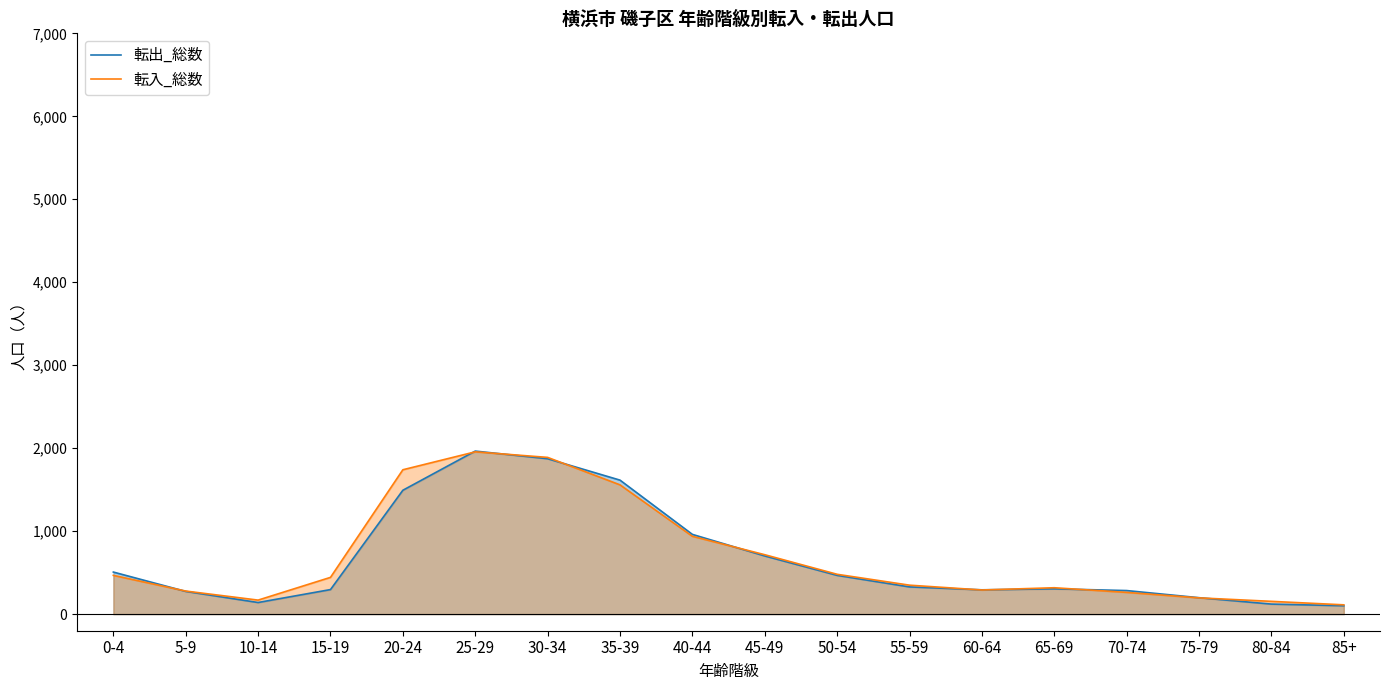

What is the smallest value displayed?

101